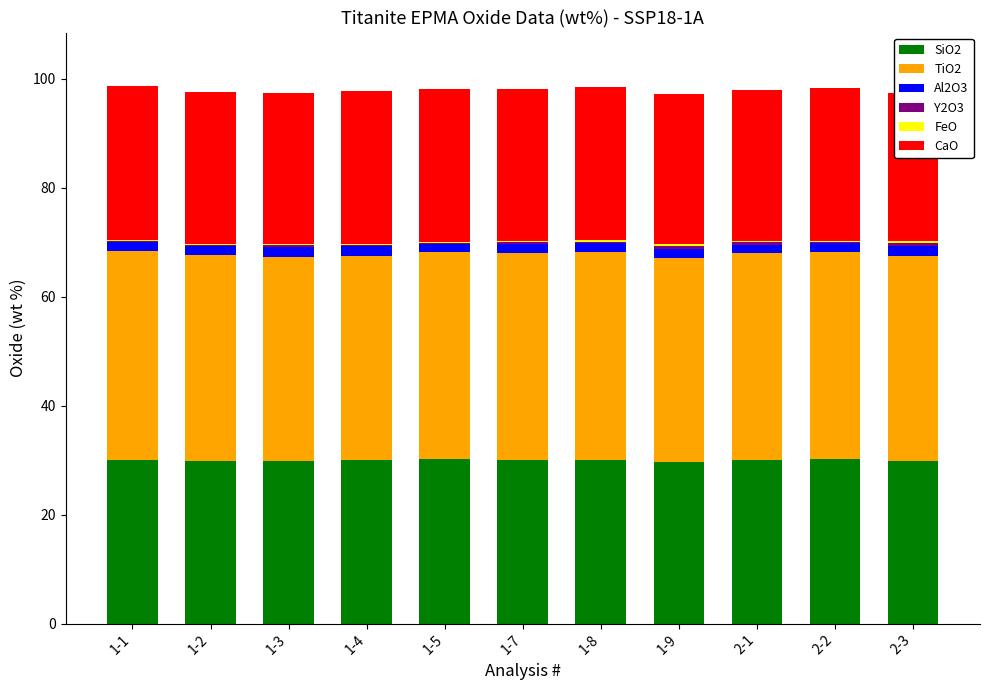

What is the minimum value for Al2O3?

1.5